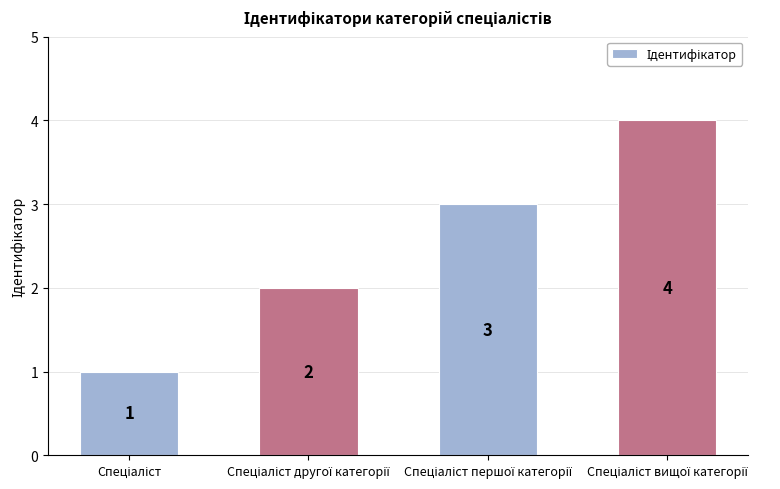

What is the value of the 3rd bar from the left?

3